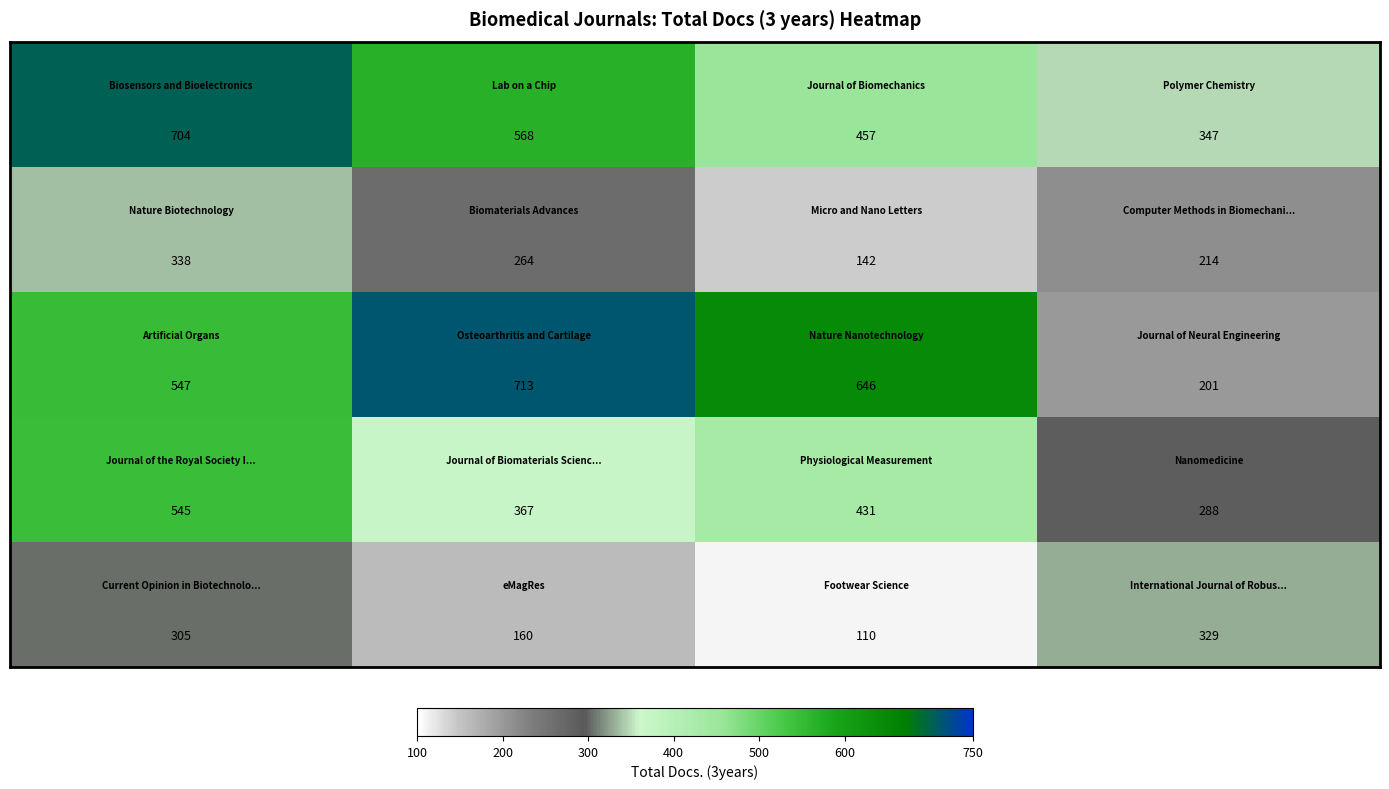

What is the maximum value shown in the chart?

713